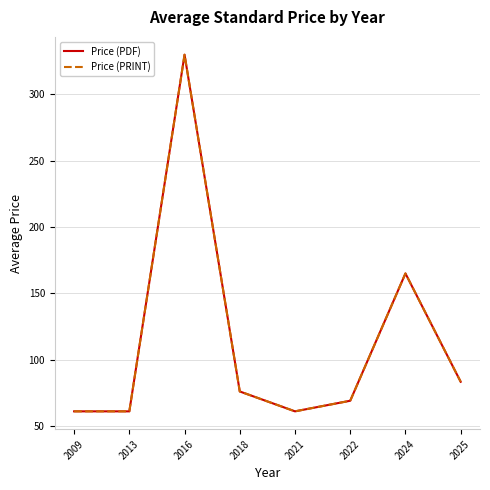

True or false: Price (PDF) has a value of 37.5 at 2021.

False